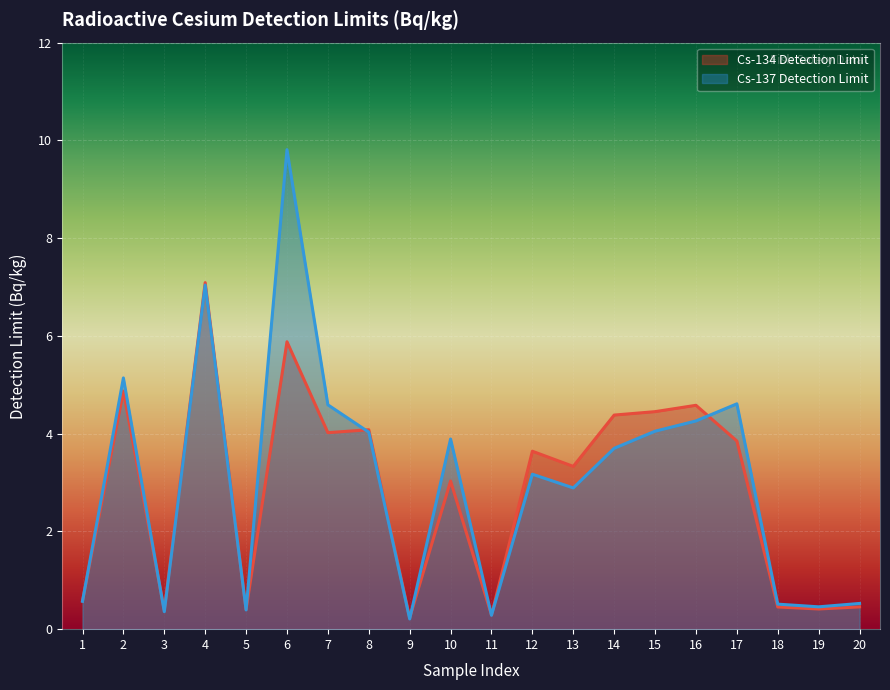

At which label does Cs-137 Detection Limit first exceed 3?

2